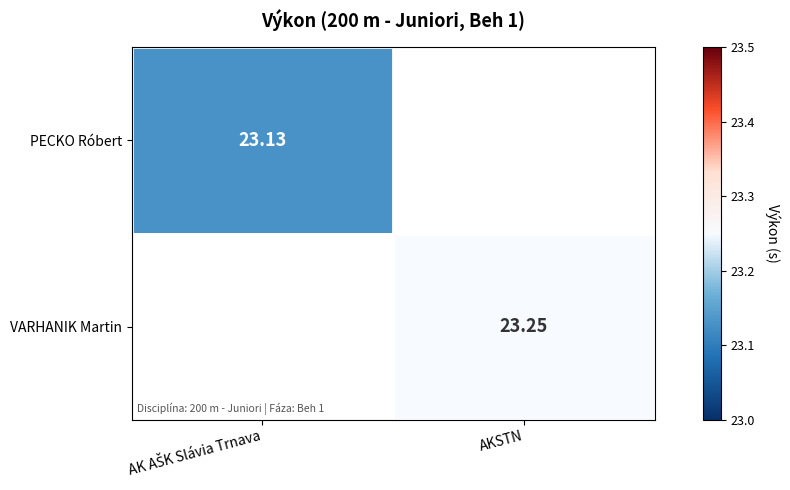

Read the VARHANIK Martin value at AKSTN.

23.2